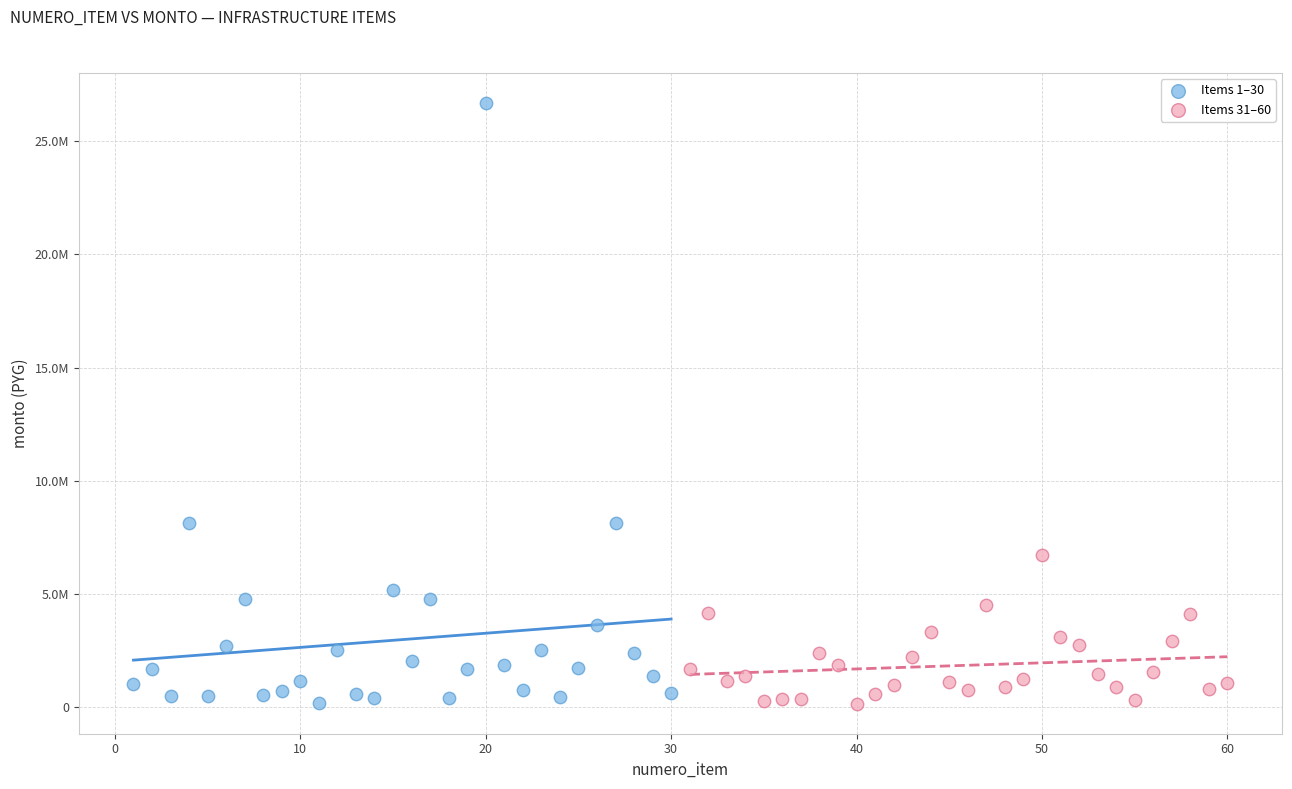

What are all the series names shown in the legend?

Items 1–30, Items 31–60